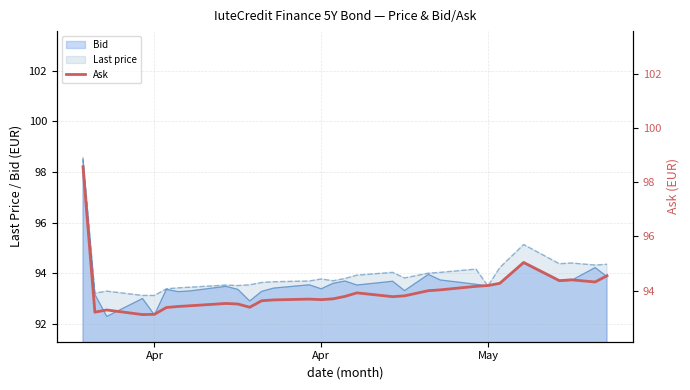

Does the chart have visible grid lines?

Yes